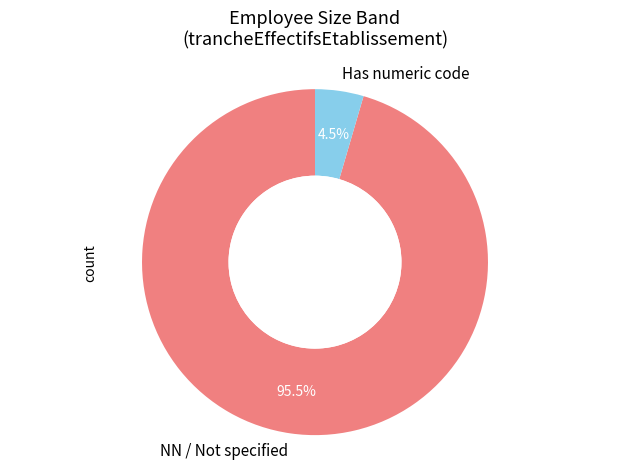

Which has a higher value, NN / Not specified or Has numeric code?

NN / Not specified